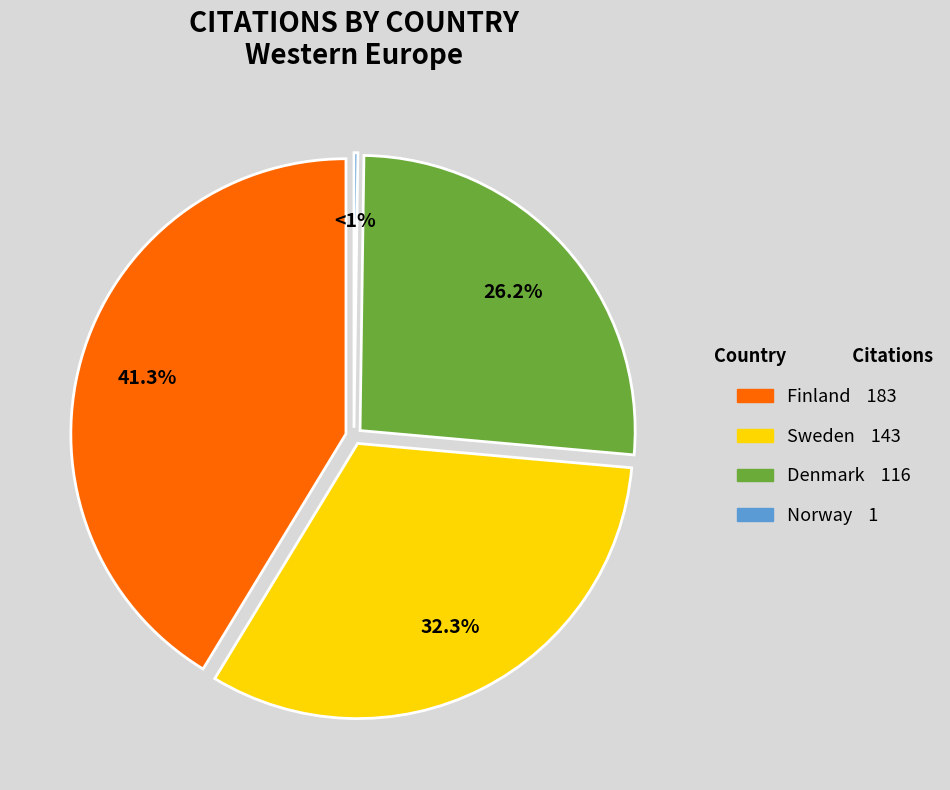

Is there a majority slice in this chart?

No